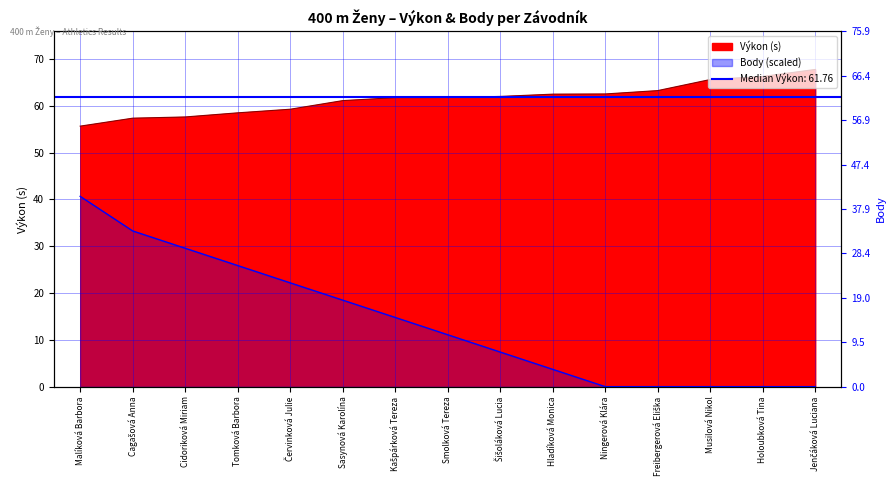

True or false: Body has more than 1 interior local peaks.

False